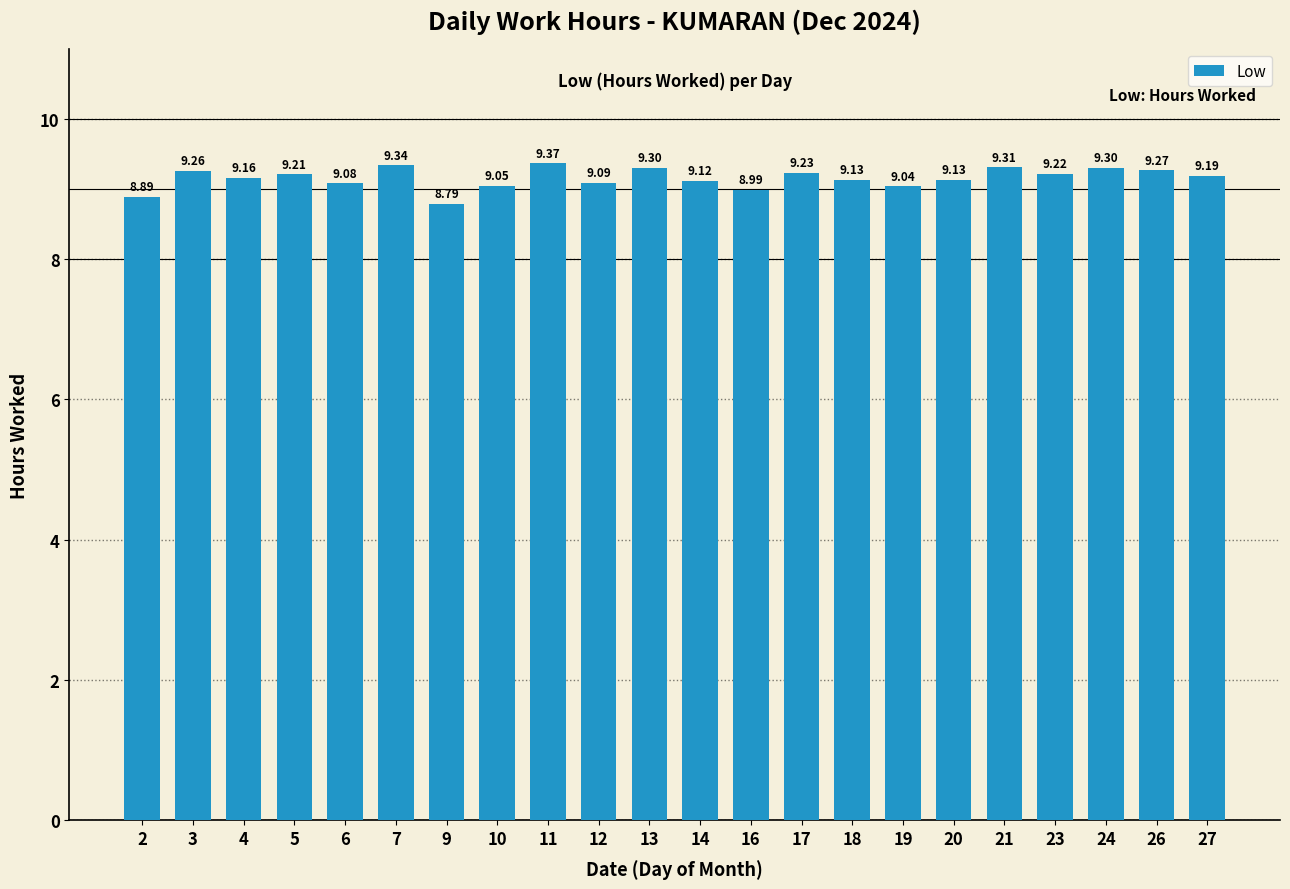

What is the ratio of the value at 3 to the value at 16?

1.0